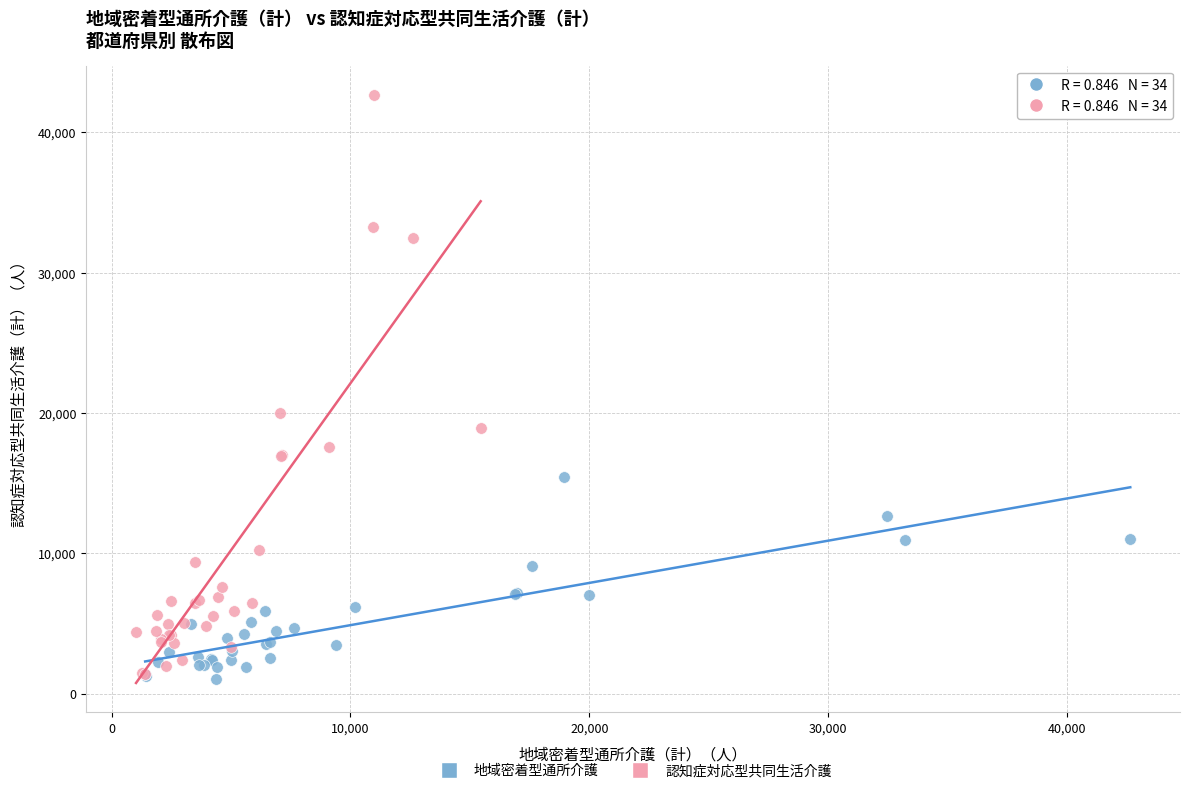

Which series has the largest Y range (max minus min)?

認知症対応型共同生活介護